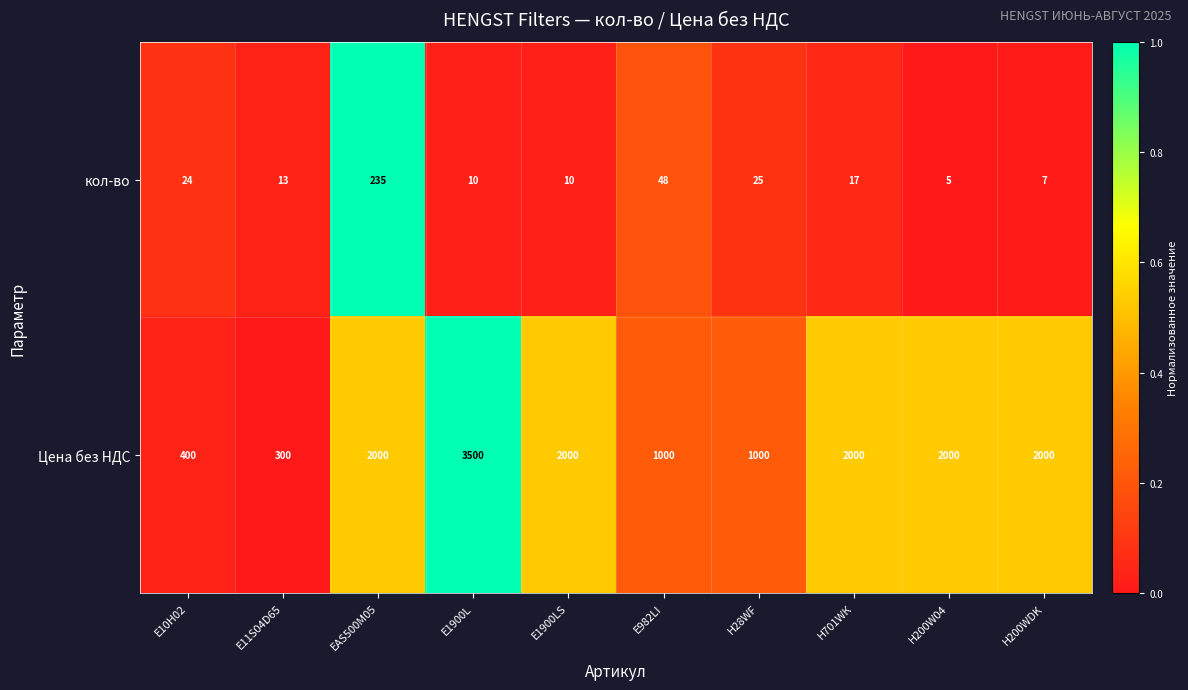

Is it true that кол-во equals 8 at Н701WК?

False